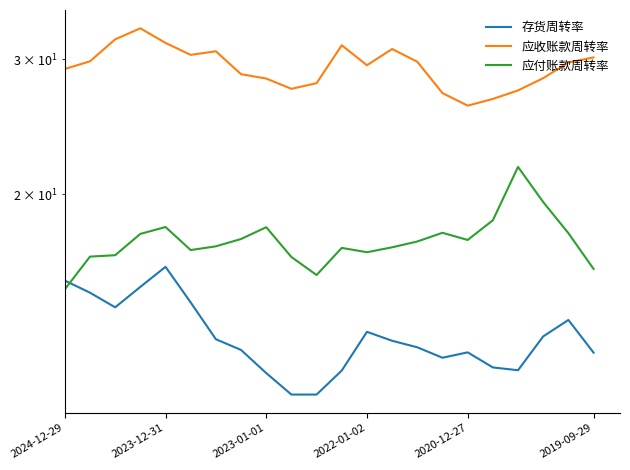

In 应付账款周转率, how many points are lower than both neighbors (excluding endpoints)?

4